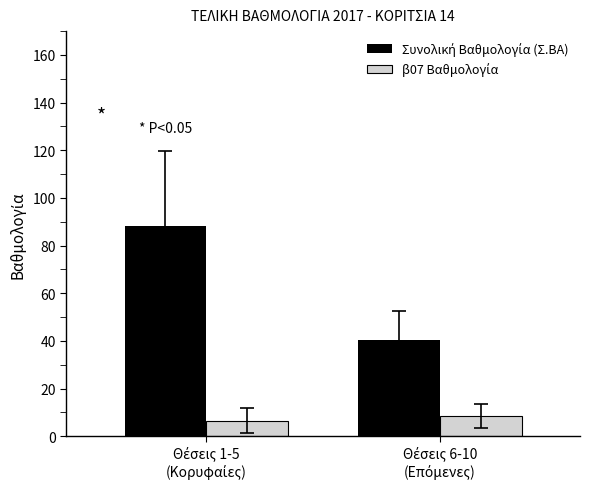

What is the maximum value shown in the chart?

88.1